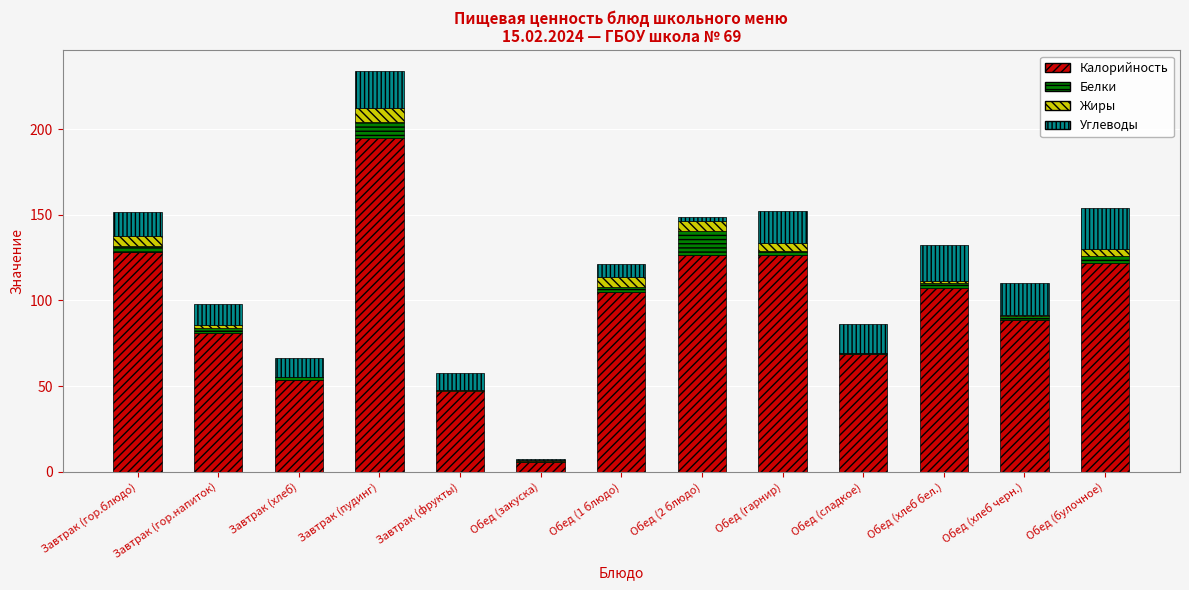

What is the sum of all Калорийность values?

1254.5